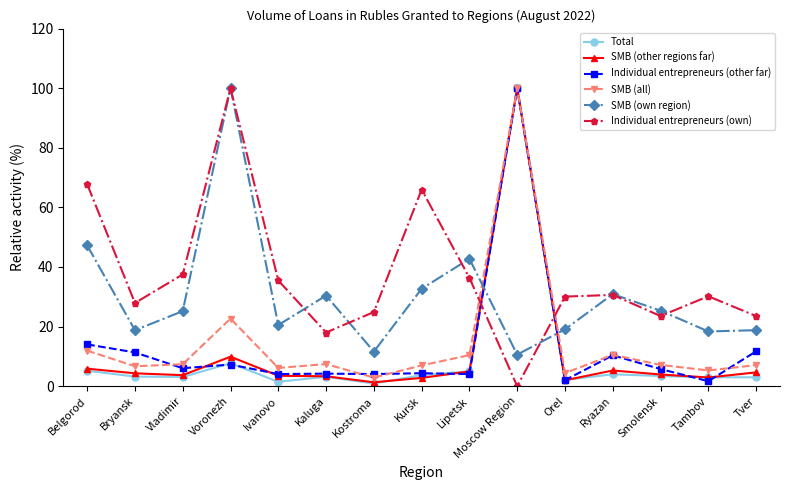

Read the Individual entrepreneurs (own) value at Tver.

23.5